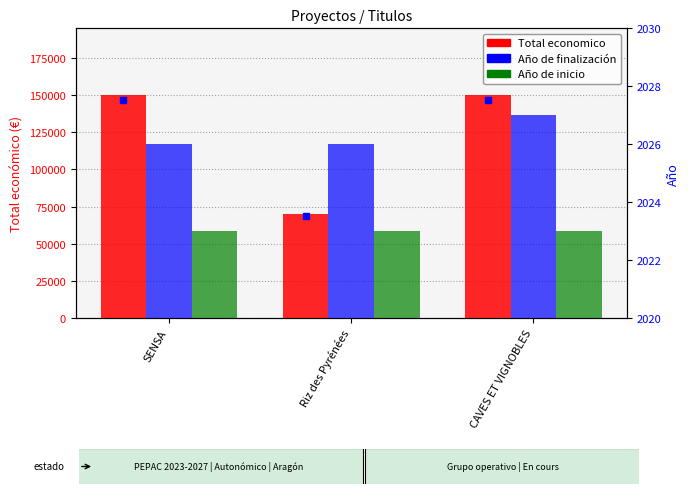

What is the greatest value displayed?

150000